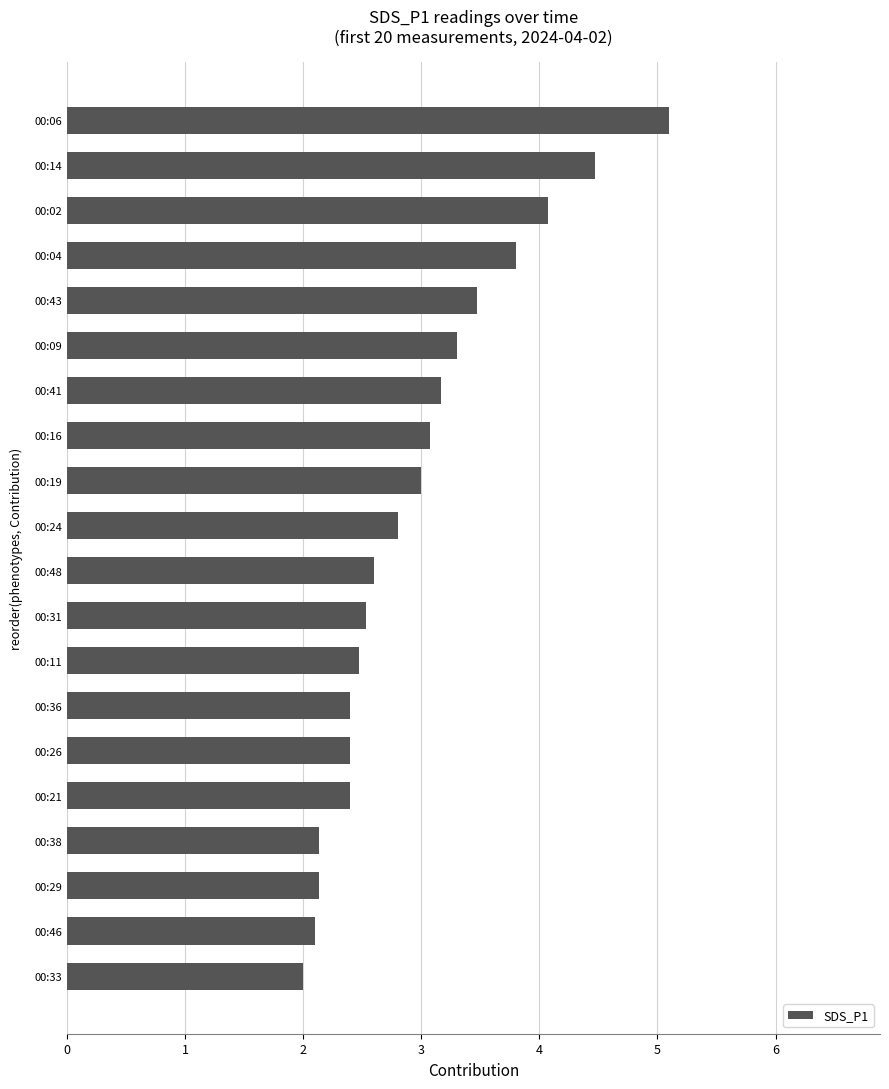

Is it true that the value at 00:46 is 2.1?

True